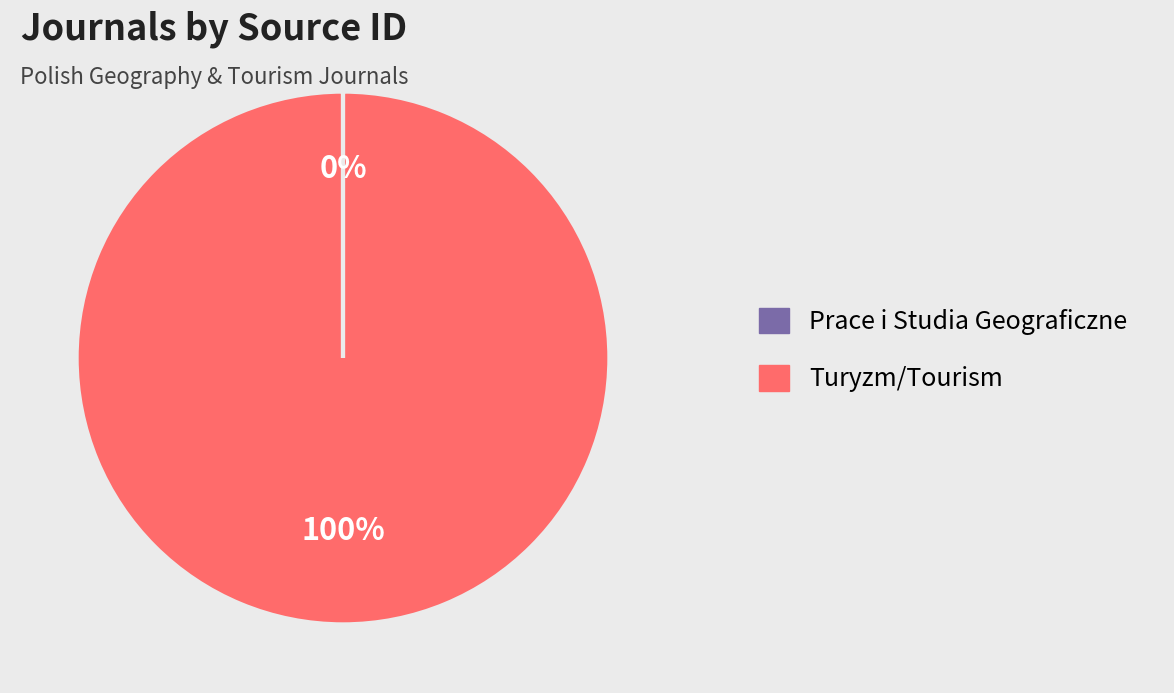

To the nearest percent, what portion does Turyzm/Tourism represent?

100%